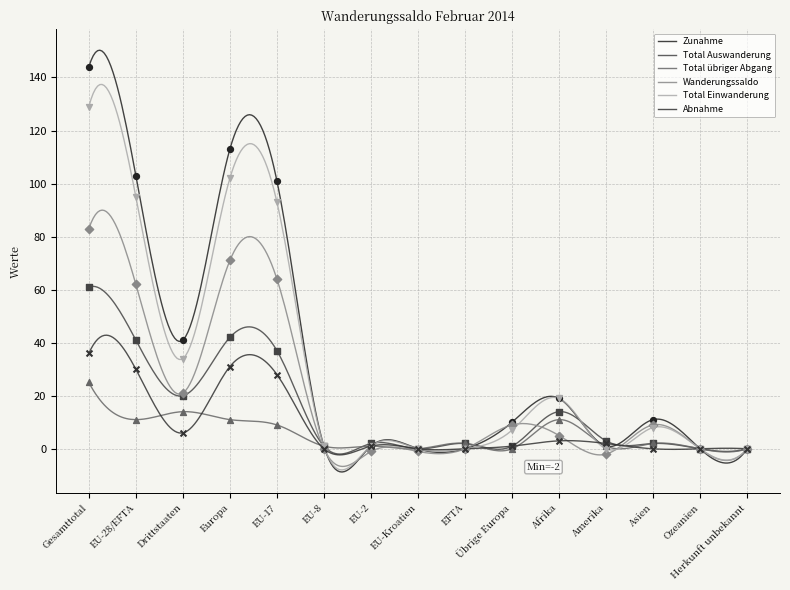

Which series has the largest total across all categories?

Zunahme